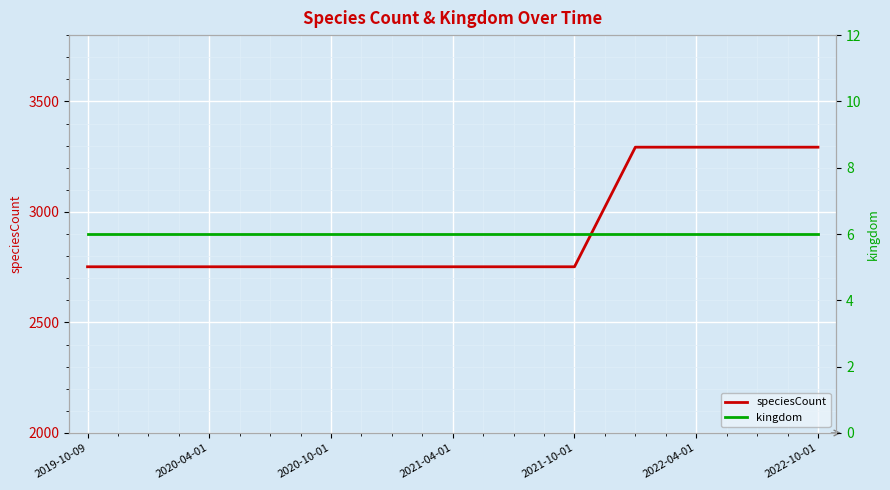

What is the label of the 1st point from the left?

2019-10-09